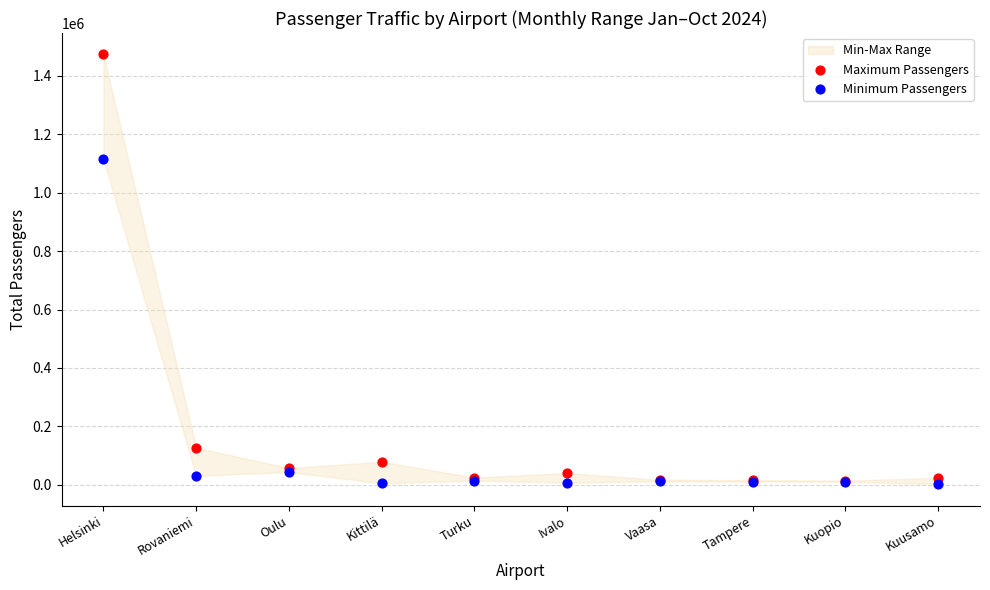

In the Minimum Passengers series, what Y value is closest to 558143?

44062